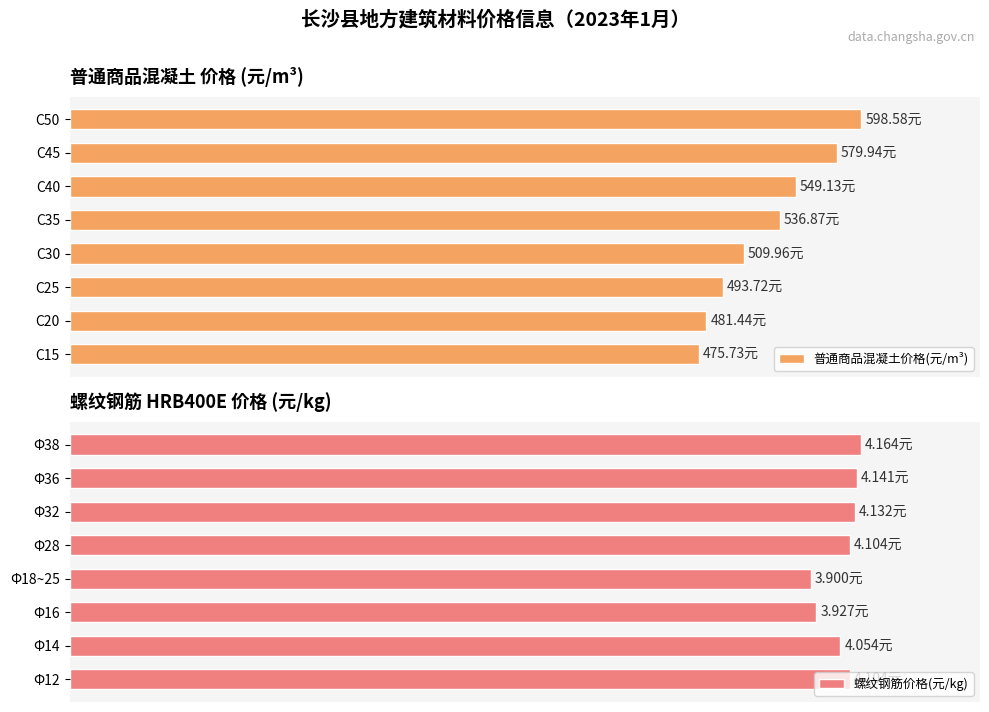

How many data points does each series have?

8